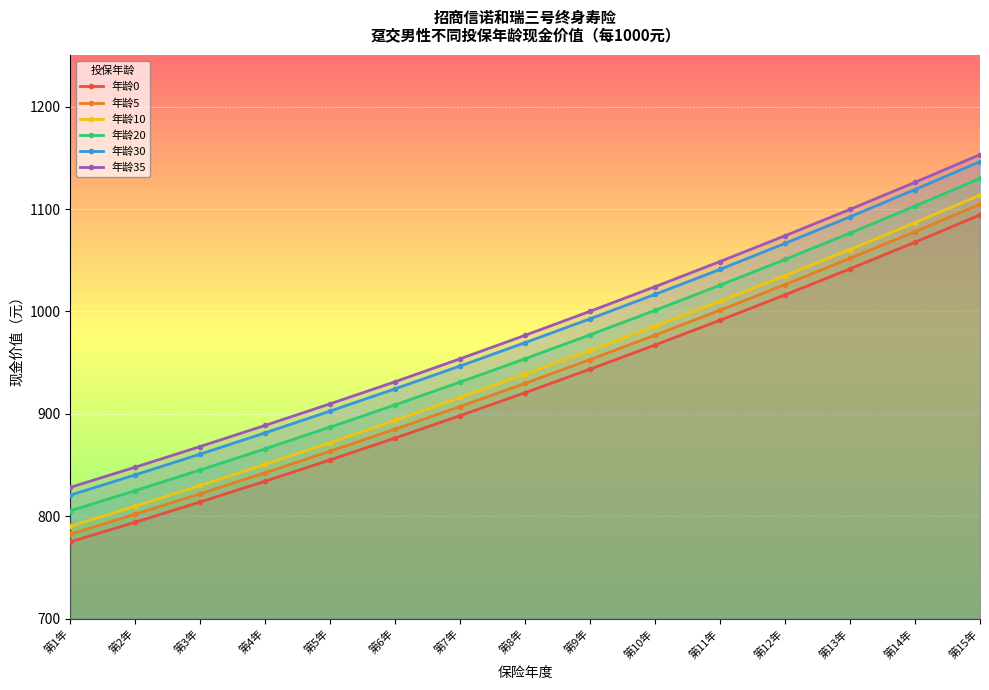

The value of 年龄30 at 第2年 is 840.4. True or false?

True